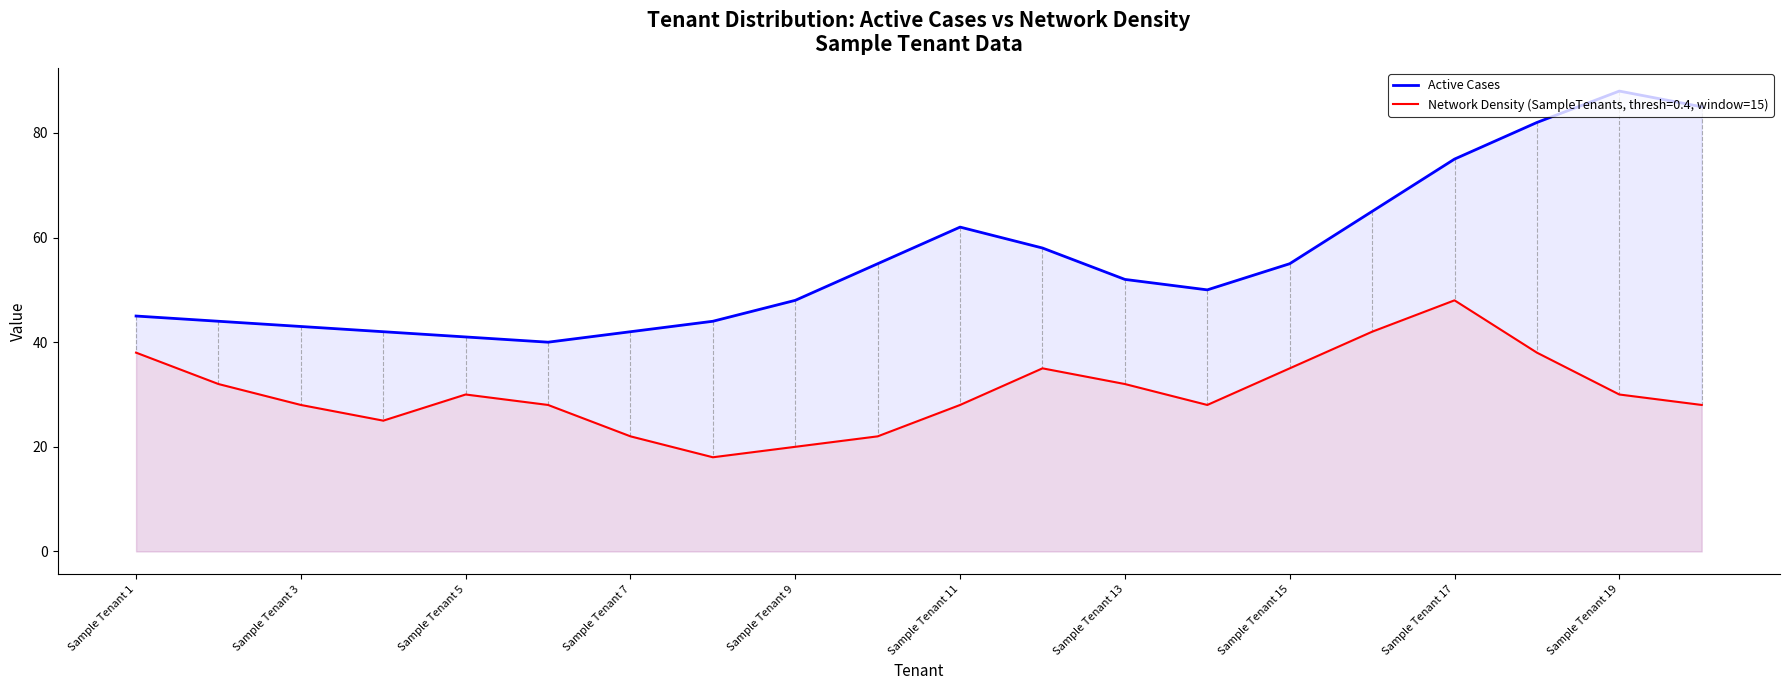

How many values exceed 52?

9